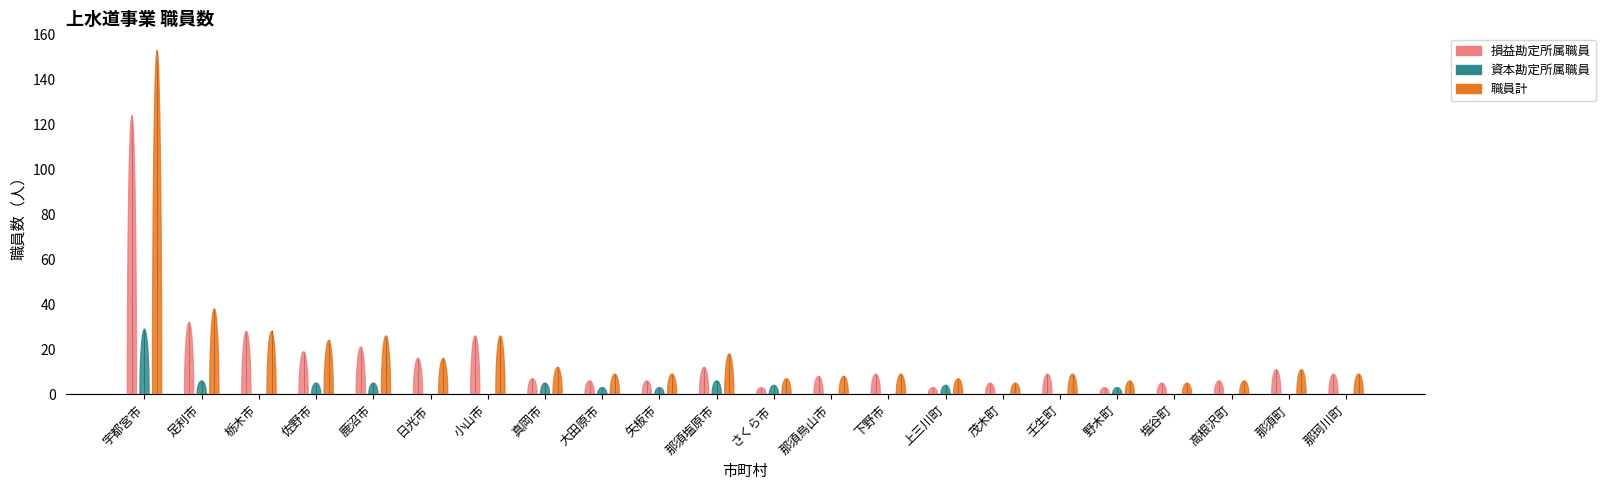

At which category does 職員計 reach its first local valley?

佐野市